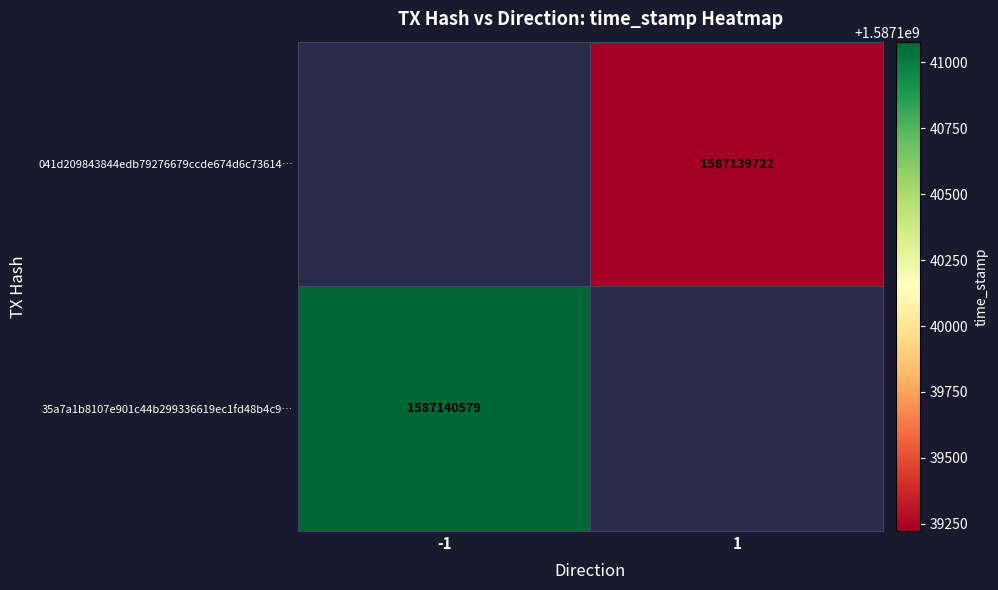

At time_stamp, list the series in order from largest to smallest.

35a7a1b8107e901c44b299336619ec1fd48b4c9, 041d209843844edb79276679ccde674d6c73614